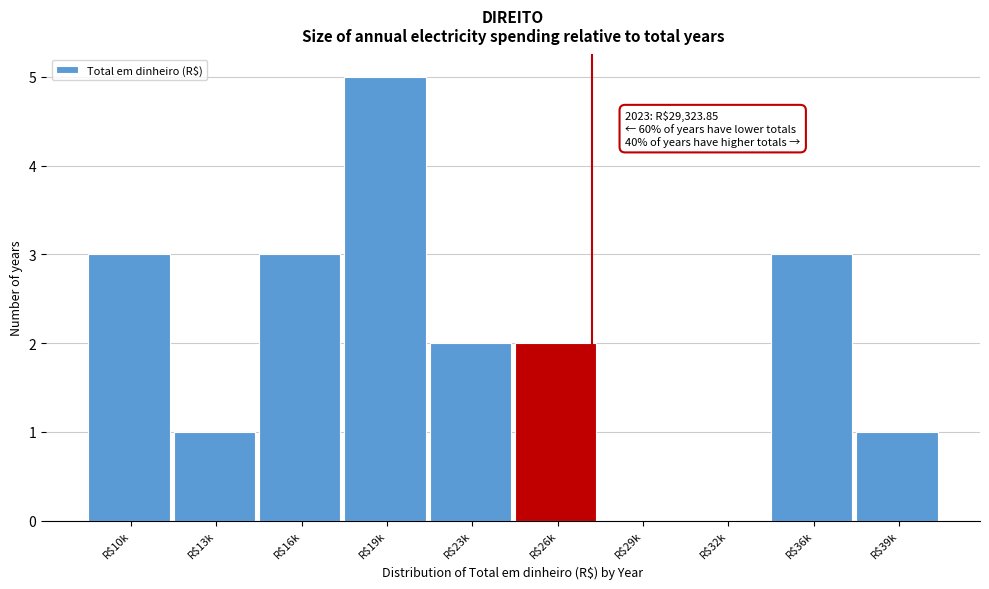

True or false: the data shows 3 at R$16k.

True